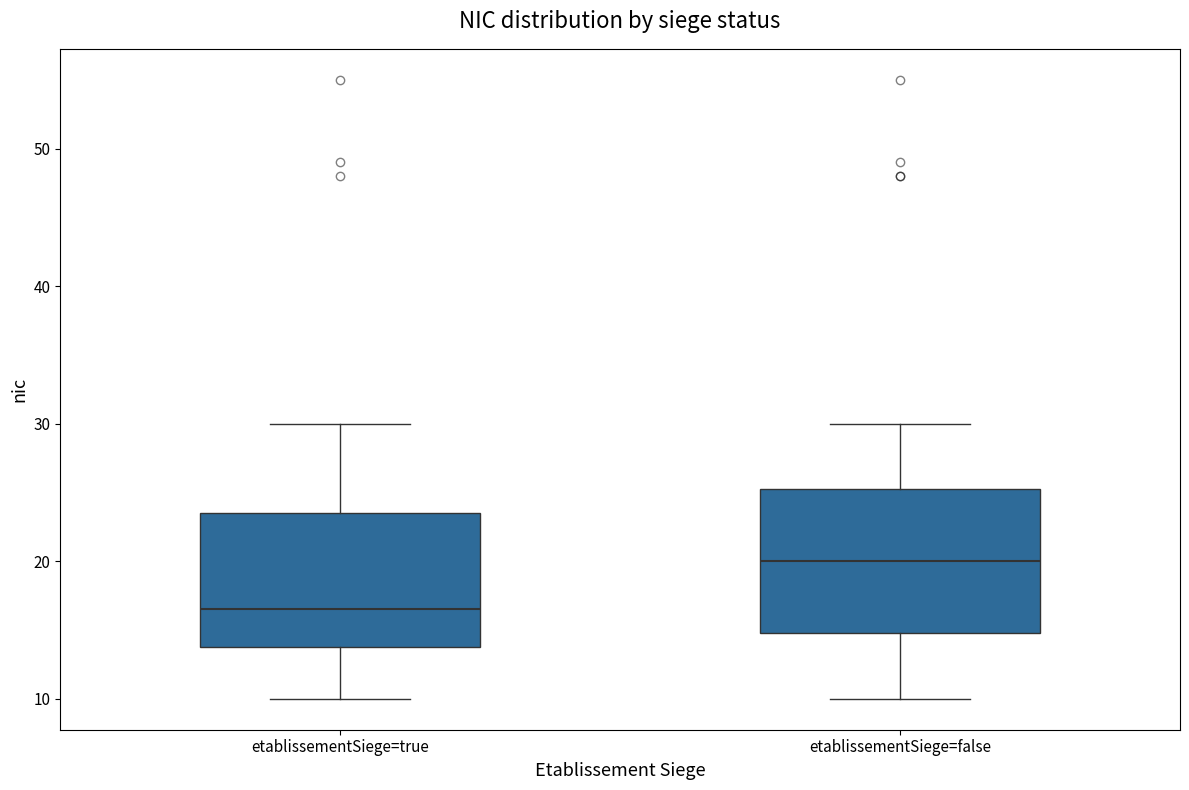

Where does the lower whisker of the box for etablissementSiege=true end on the y-axis? The values are not printed on the chart, so give them approximately, as read against the axis.

10